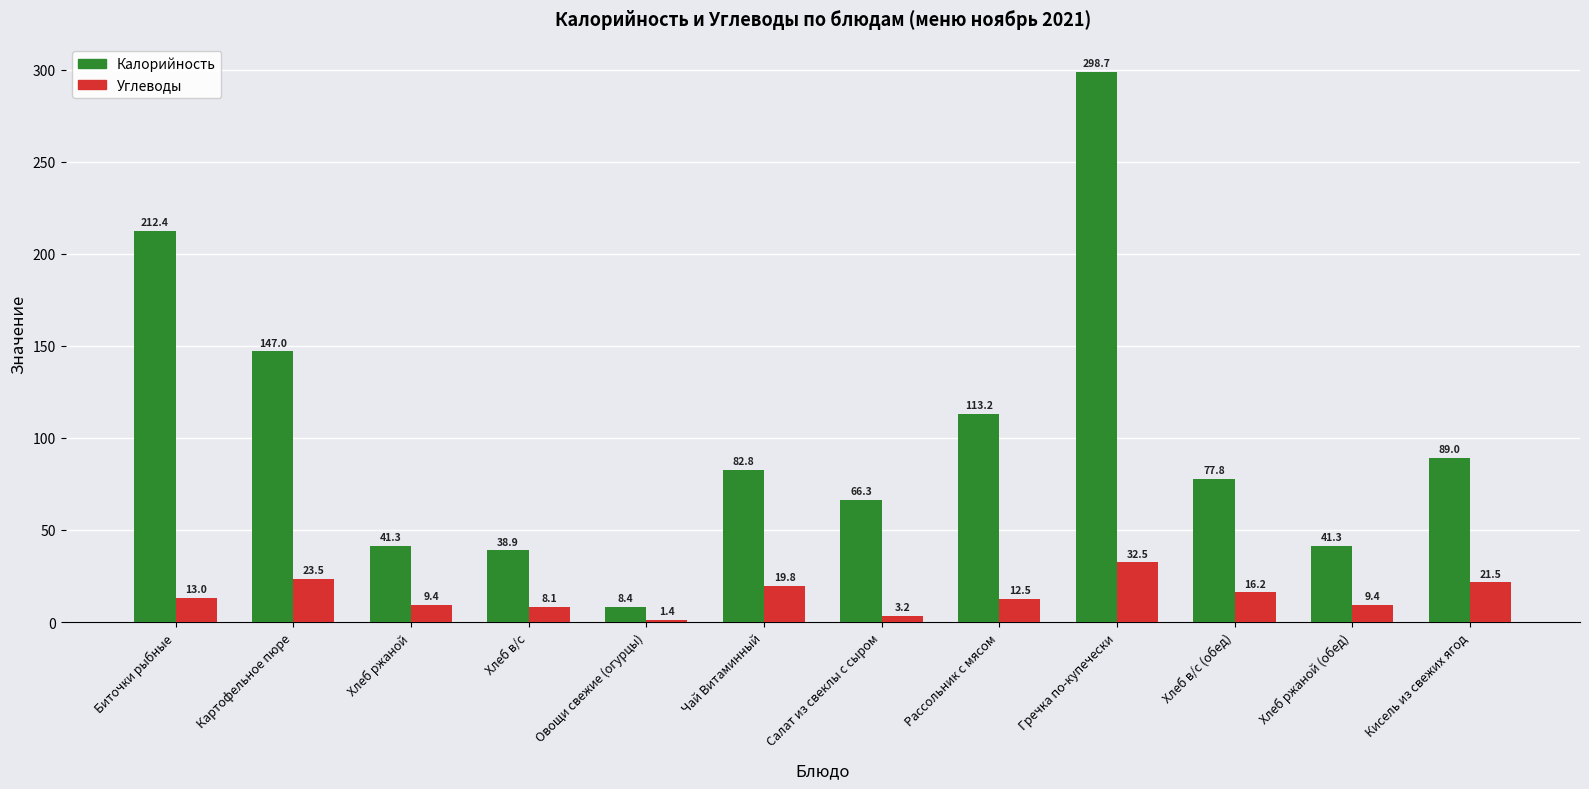

What is the spread (max minus min) of values at Хлеб в/с?

30.8